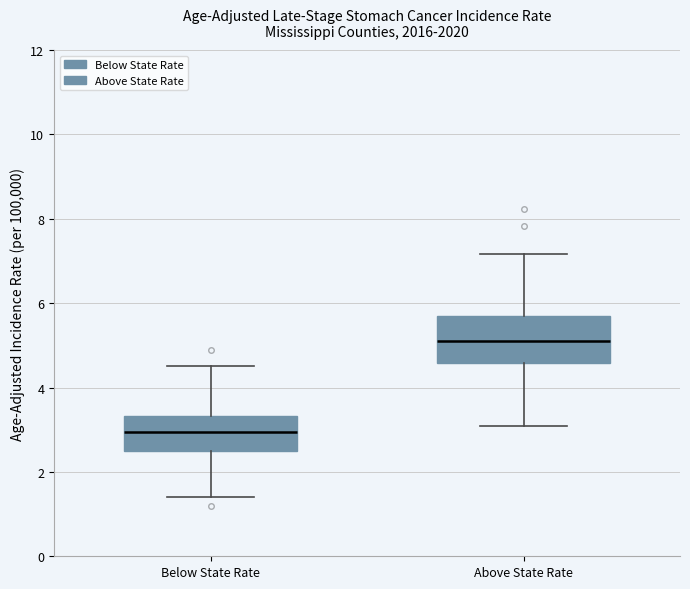

Reading left to right, read every box against the y-axis: the position of its median line, the range the box covers, and the ends of its whiskers. The values are not printed on the chart, so give them approximately, as read against the axis.

Below State Rate: median 3.0, box 2.4 to 3.4, whiskers 1.4 to 4.6
Above State Rate: median 5.2, box 4.6 to 5.8, whiskers 3.2 to 7.2